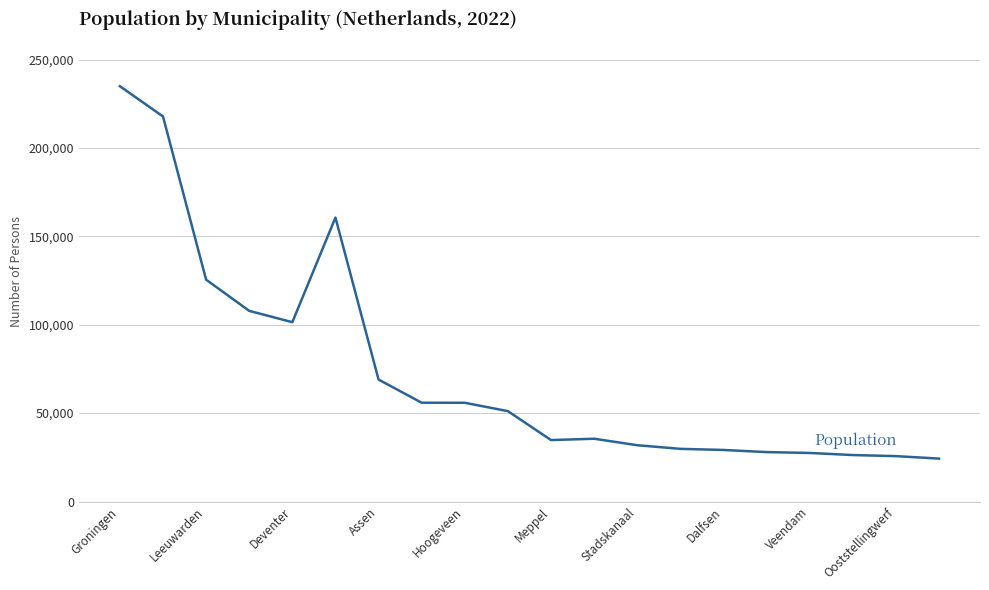

What is the difference between the maximum and minimum values?

210682